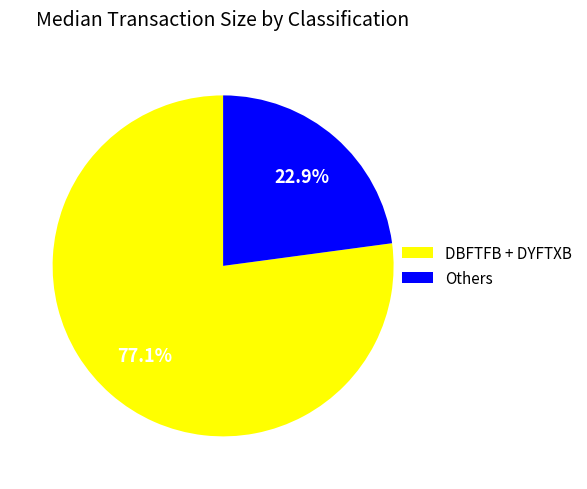

Rank the categories by value from lowest to highest.

Others, DBFTFB + DYFTXB